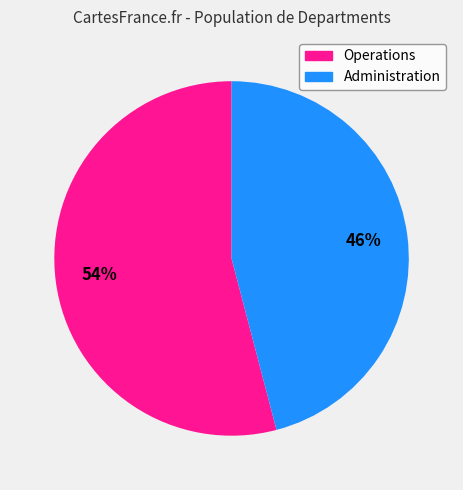

To the nearest percent, what percentage of the pie is Administration?

46%